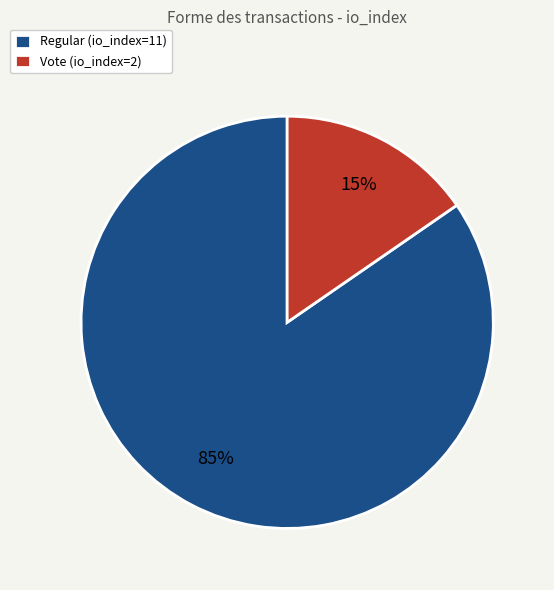

Between Regular (io_index=11) and Vote (io_index=2), which is larger?

Regular (io_index=11)